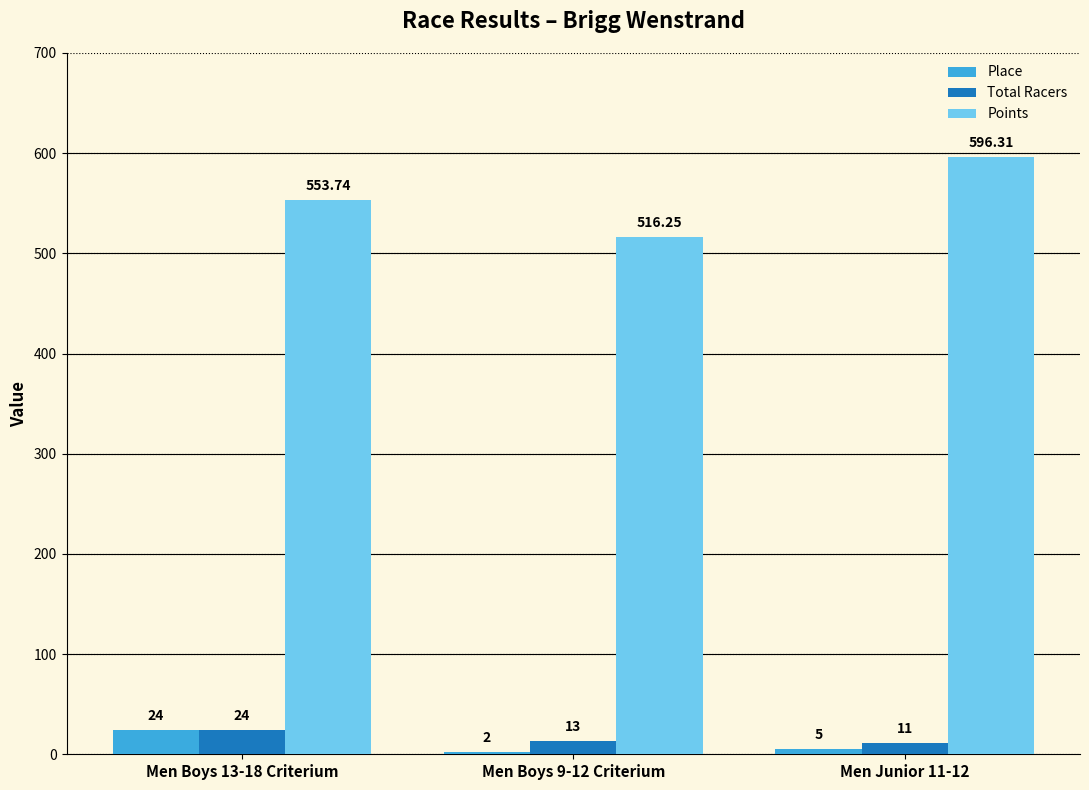

Which series has the largest range (max minus min)?

Points